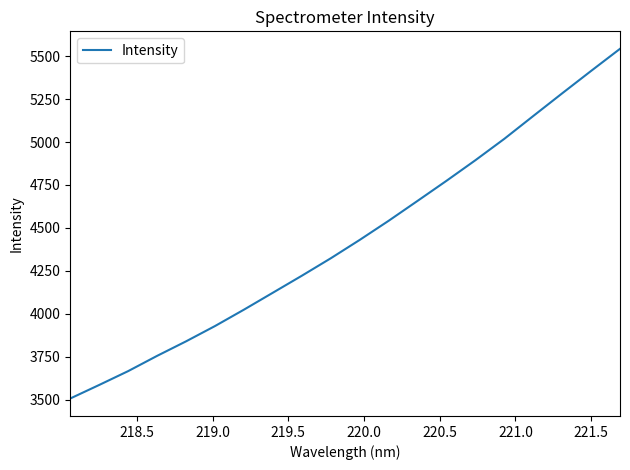

What is the greatest value displayed?

5542.9